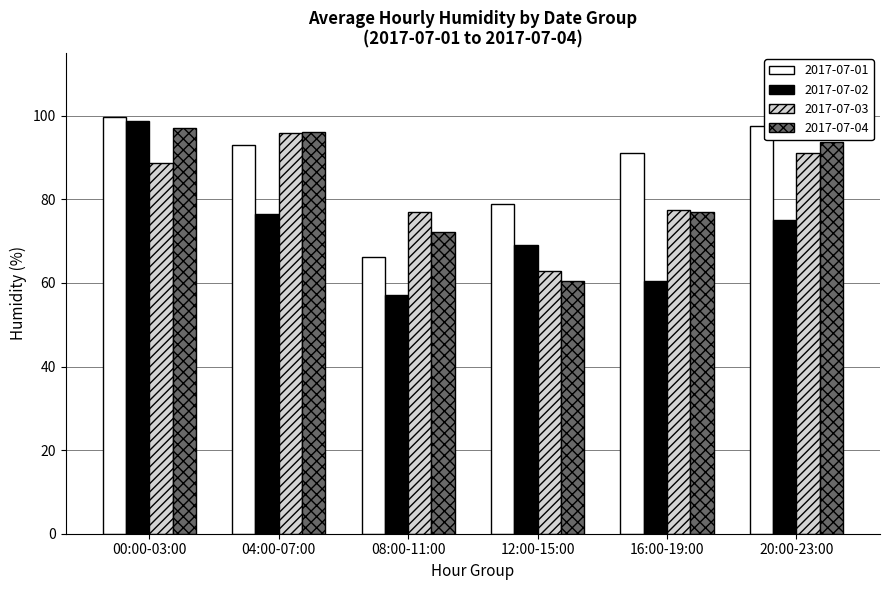

Where is 2017-07-01 nearest to the value 83?

12:00-15:00